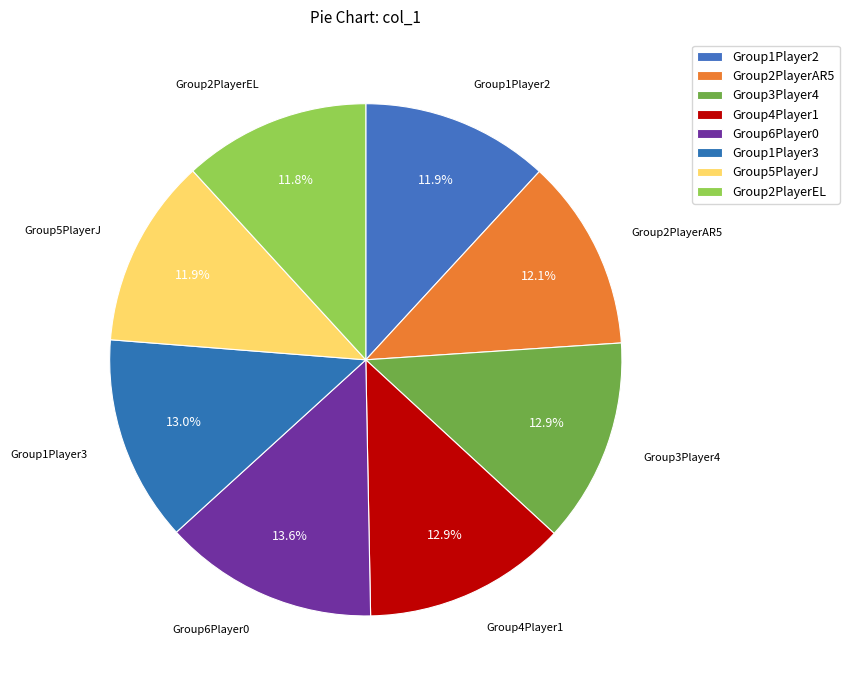

What is the smallest slice in the pie chart?

Group2PlayerEL